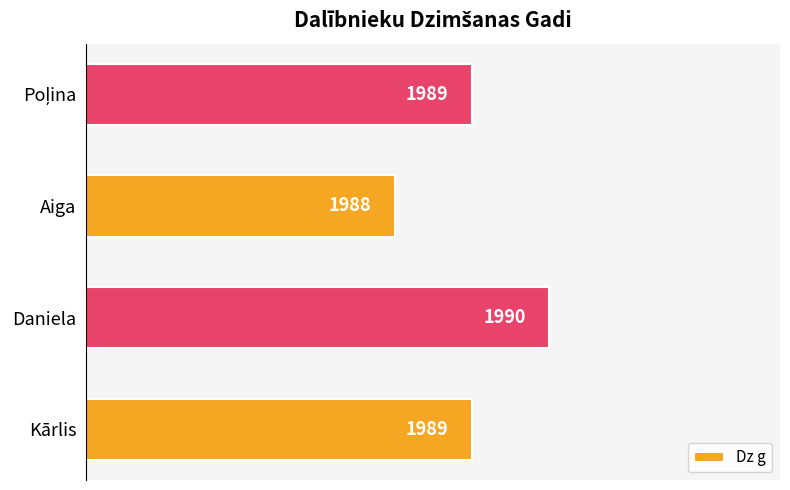

How many bars are there in total?

4